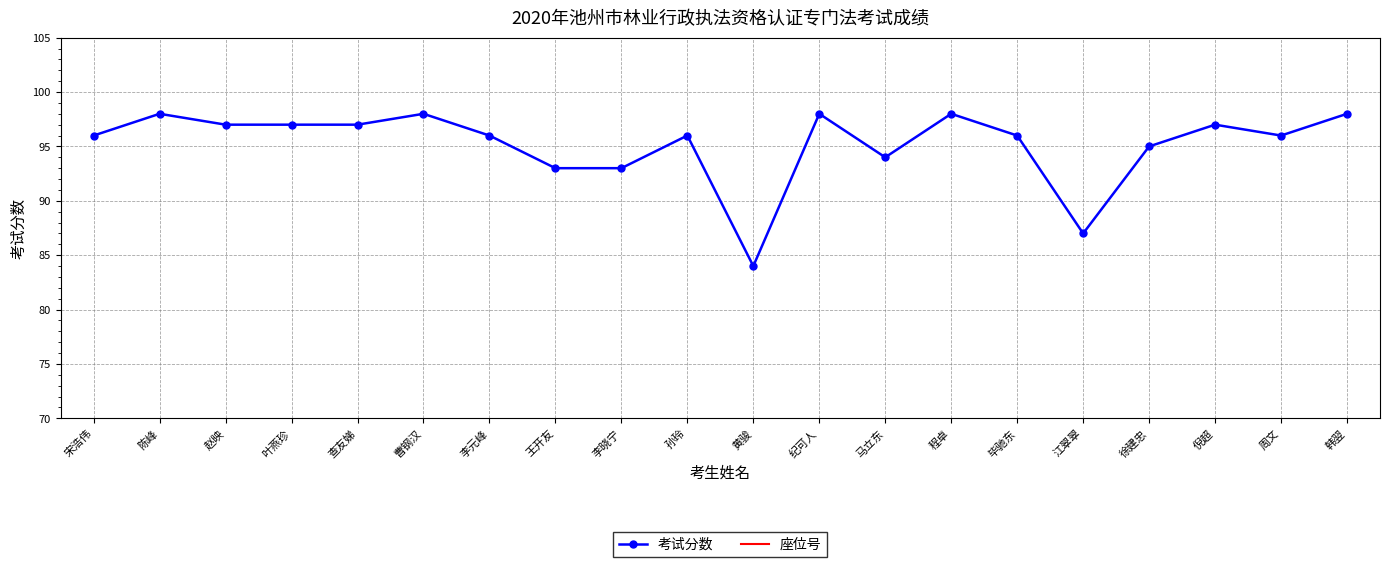

Where does the 座位号 series first go above 11?

纪可人